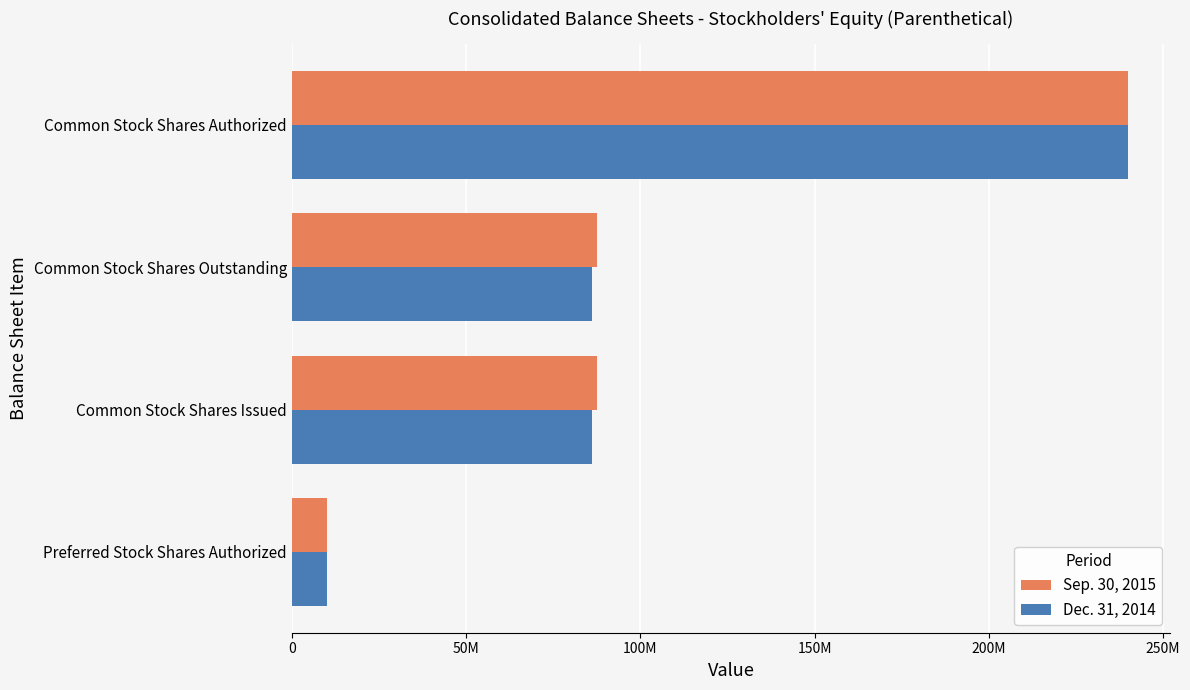

At which label does Sep. 30, 2015 reach its peak?

Common Stock Shares Authorized